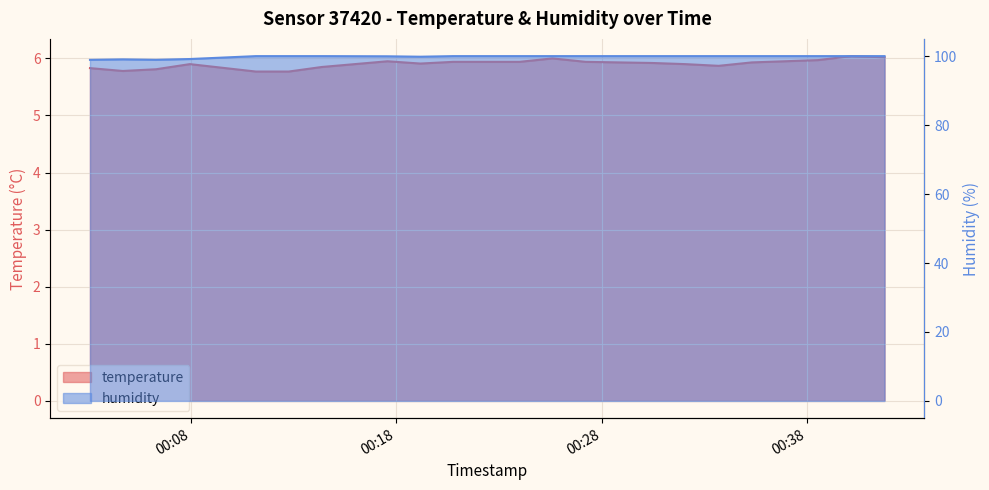

How many interior local valleys does the temperature series have?

3